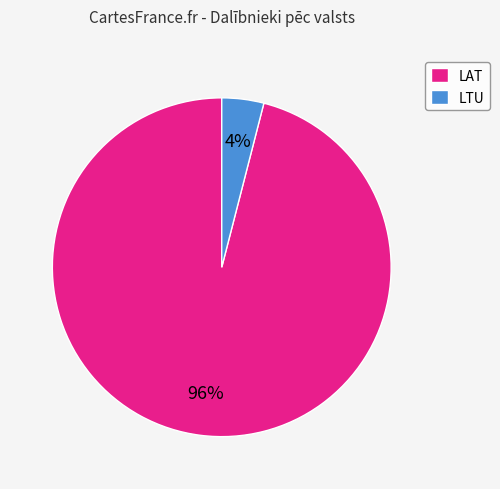

What is the smallest slice in the pie chart?

LTU